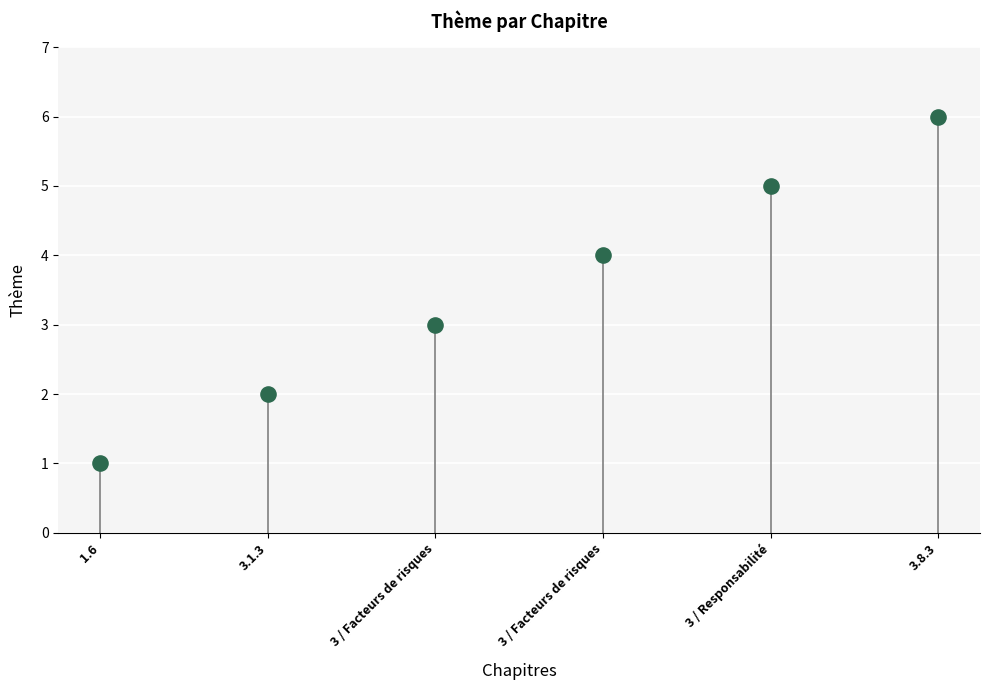

What is the average Y value?

4